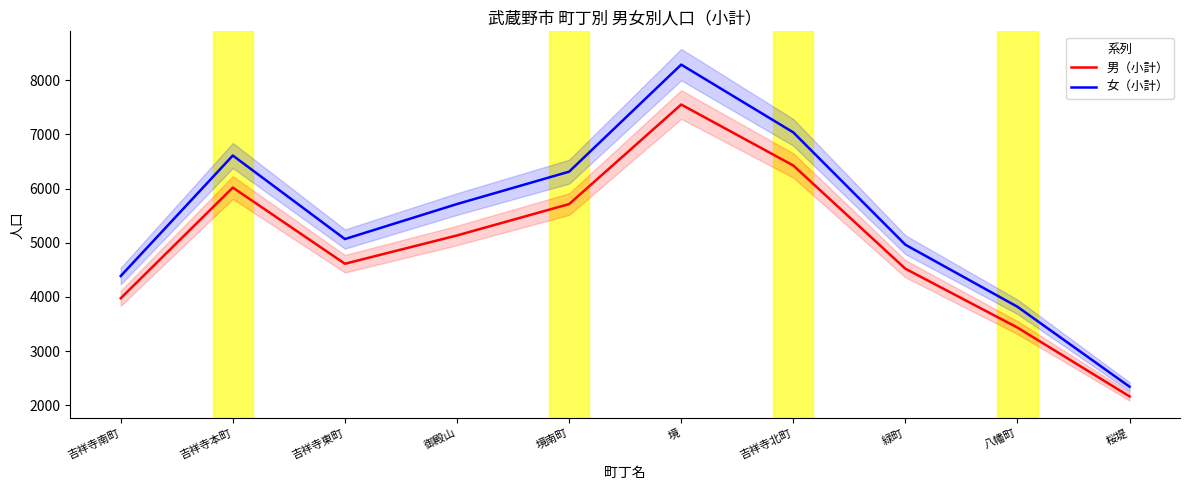

Where is 女（小計） nearest to the value 5314?

吉祥寺東町